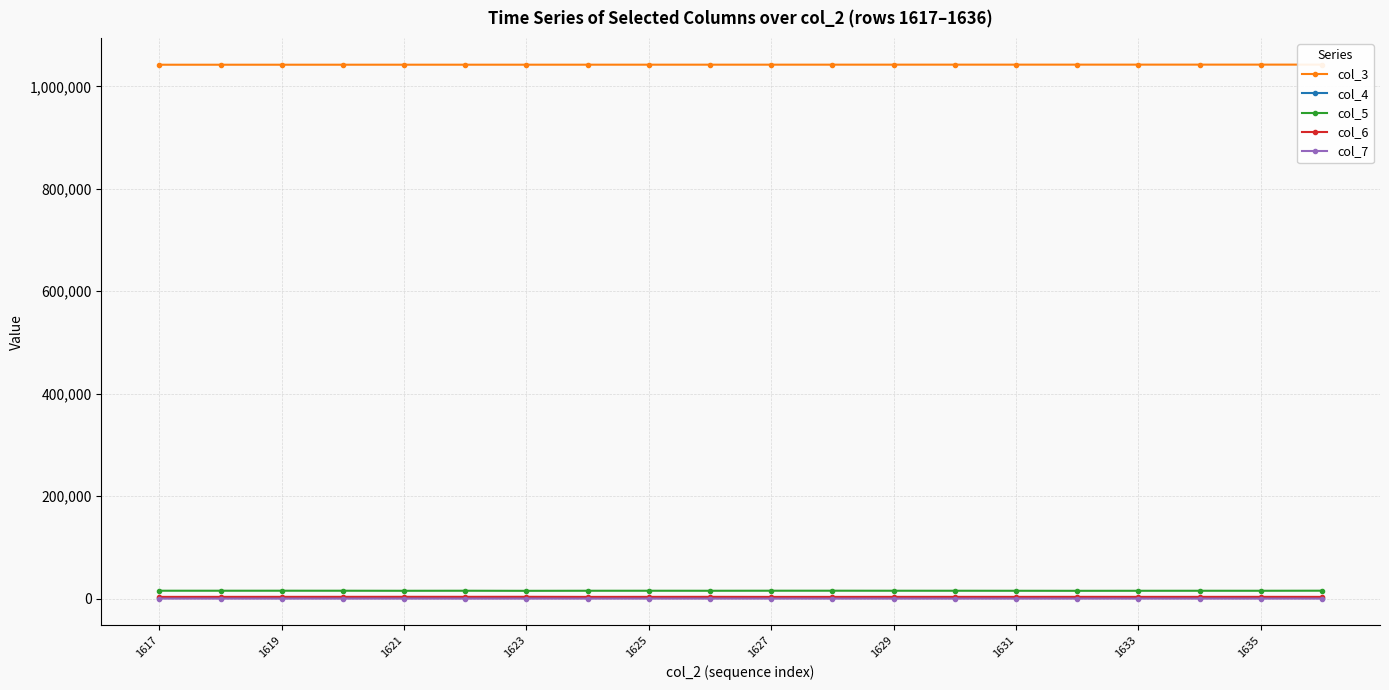

True or false: col_6 has more than 0 interior local peaks.

True